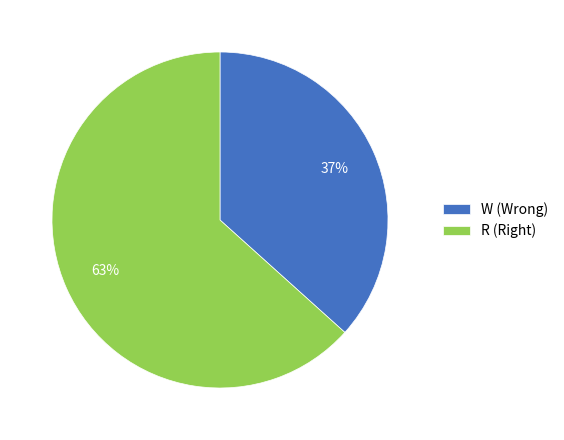

To the nearest percent, what is the average slice percentage?

50%